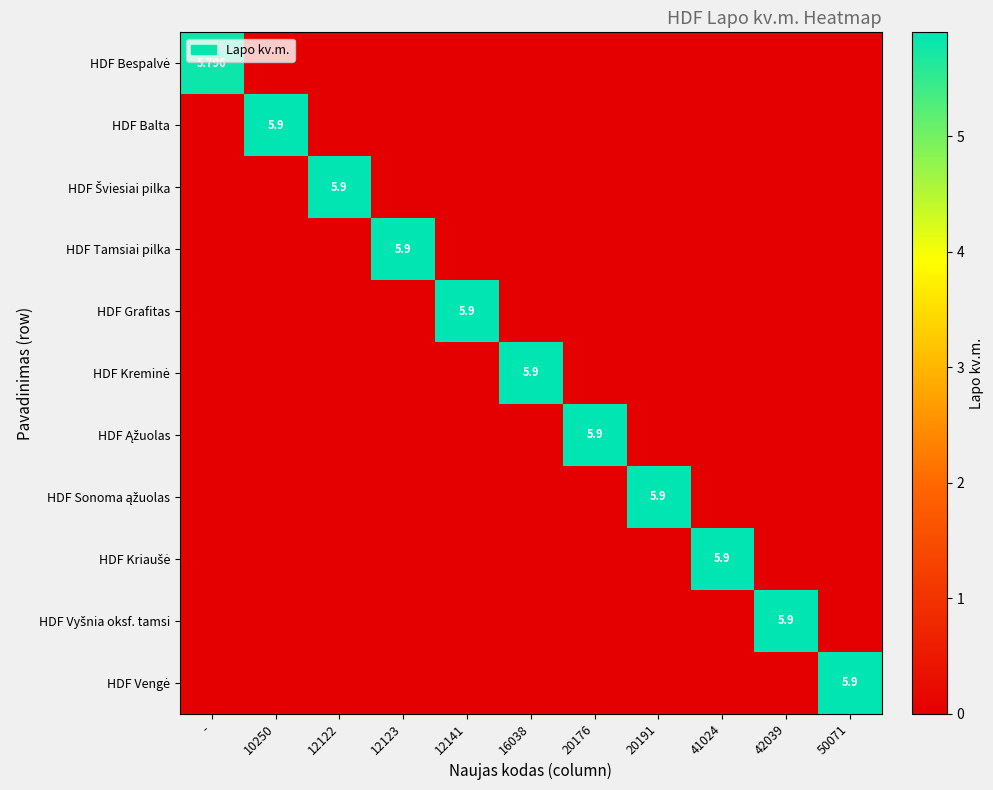

Which category has the lowest value in the HDF Vyšnia oksf. tamsi series?

-